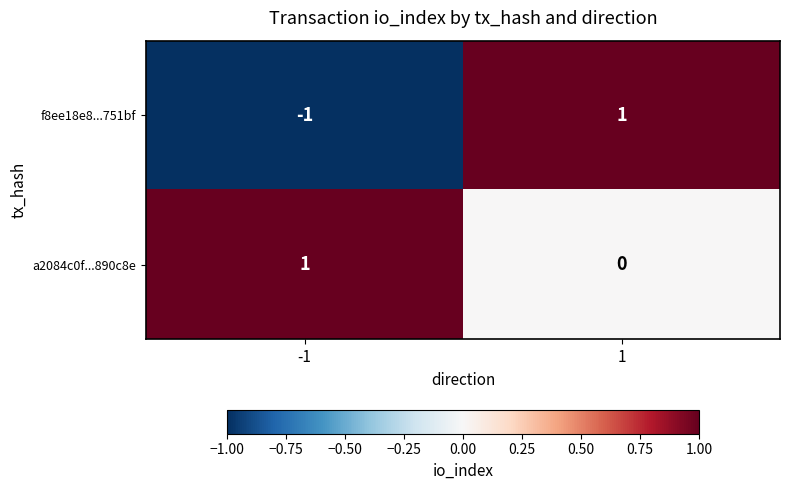

List the series in order of their overall mean, lowest first.

f8ee18e8...751bf, a2084c0f...890c8e